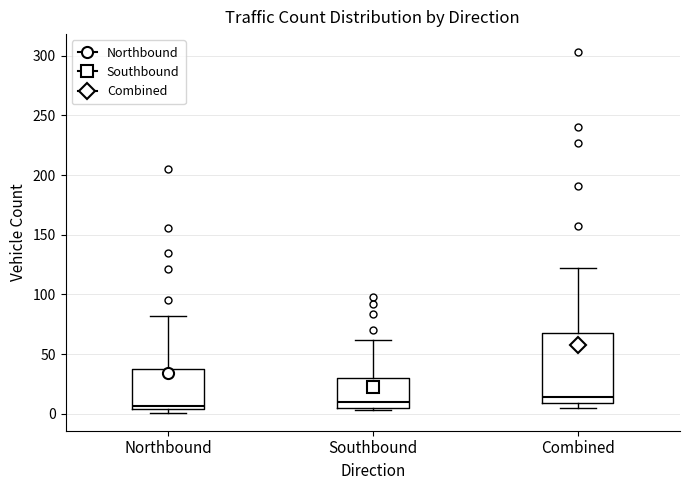

Comparing the boxes themselves (not the whiskers), which one is the tallest?

Combined